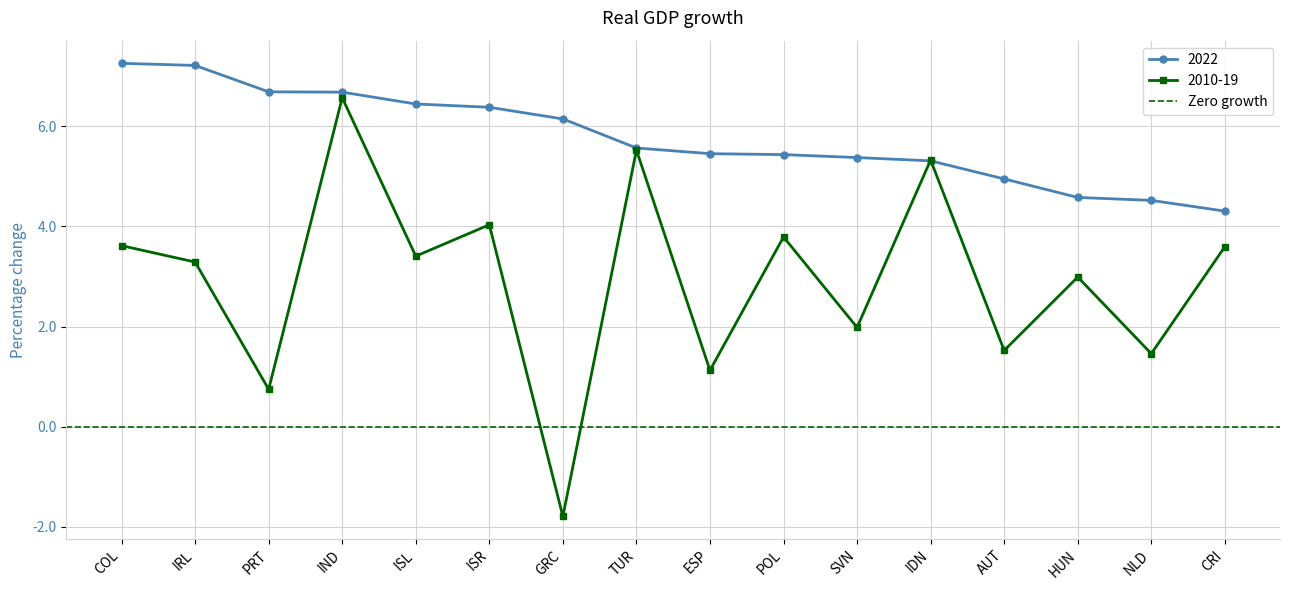

What is the difference between the 2022 values at HUN and TUR?

1.0